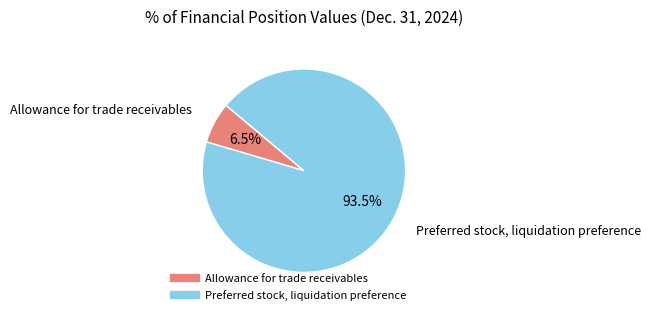

To the nearest percent, what is the average slice percentage?

50%